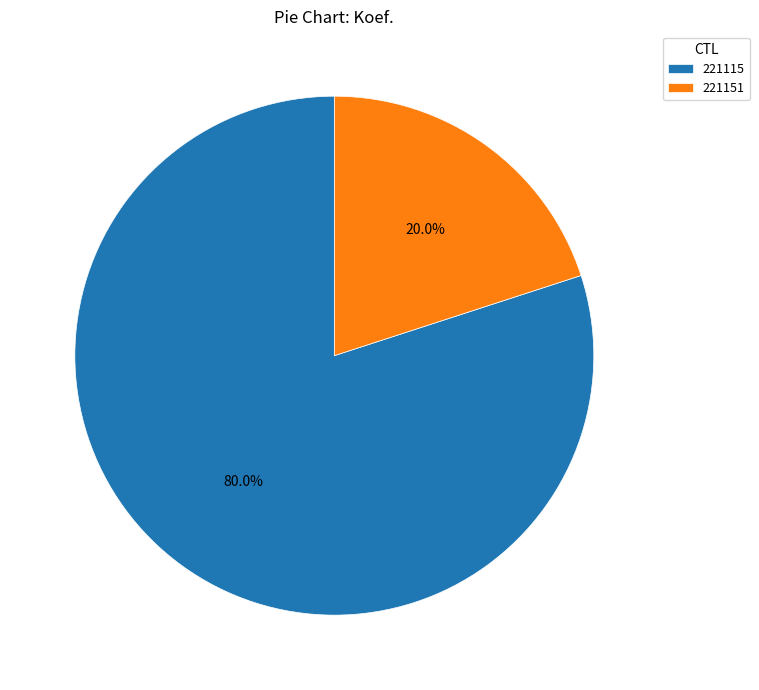

To the nearest percent, what percentage of the pie is 221151?

20%